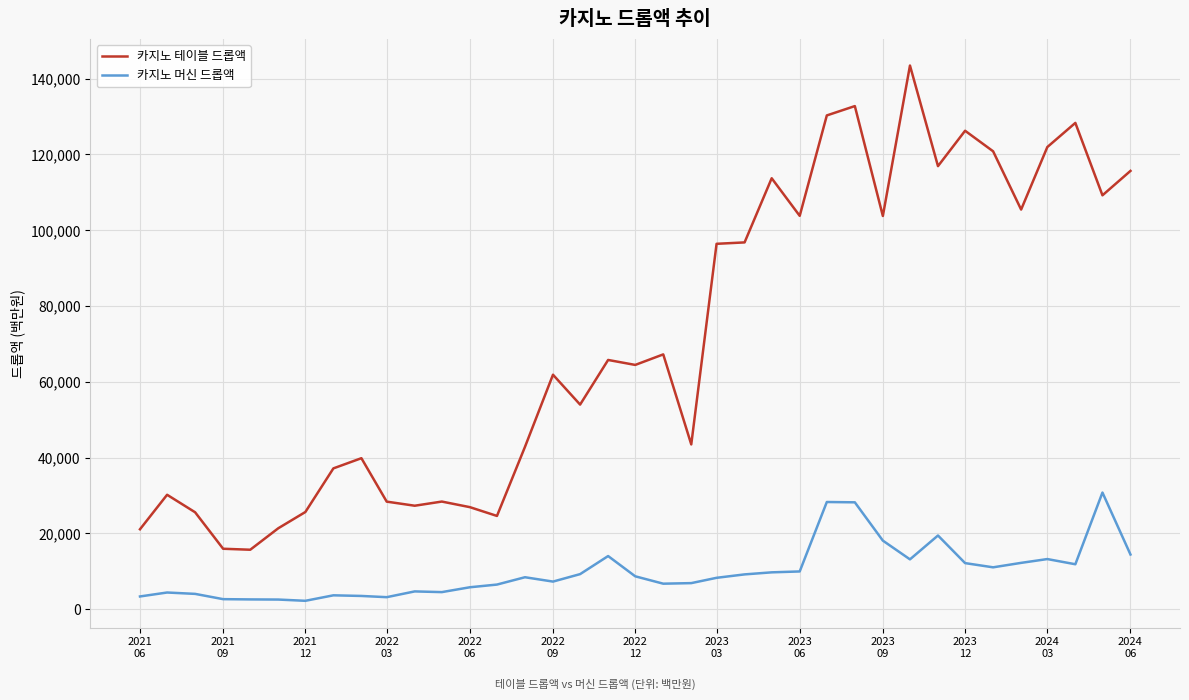

True or false: 카지노 테이블 드롭액 and 카지노 머신 드롭액 intersect in this chart.

False